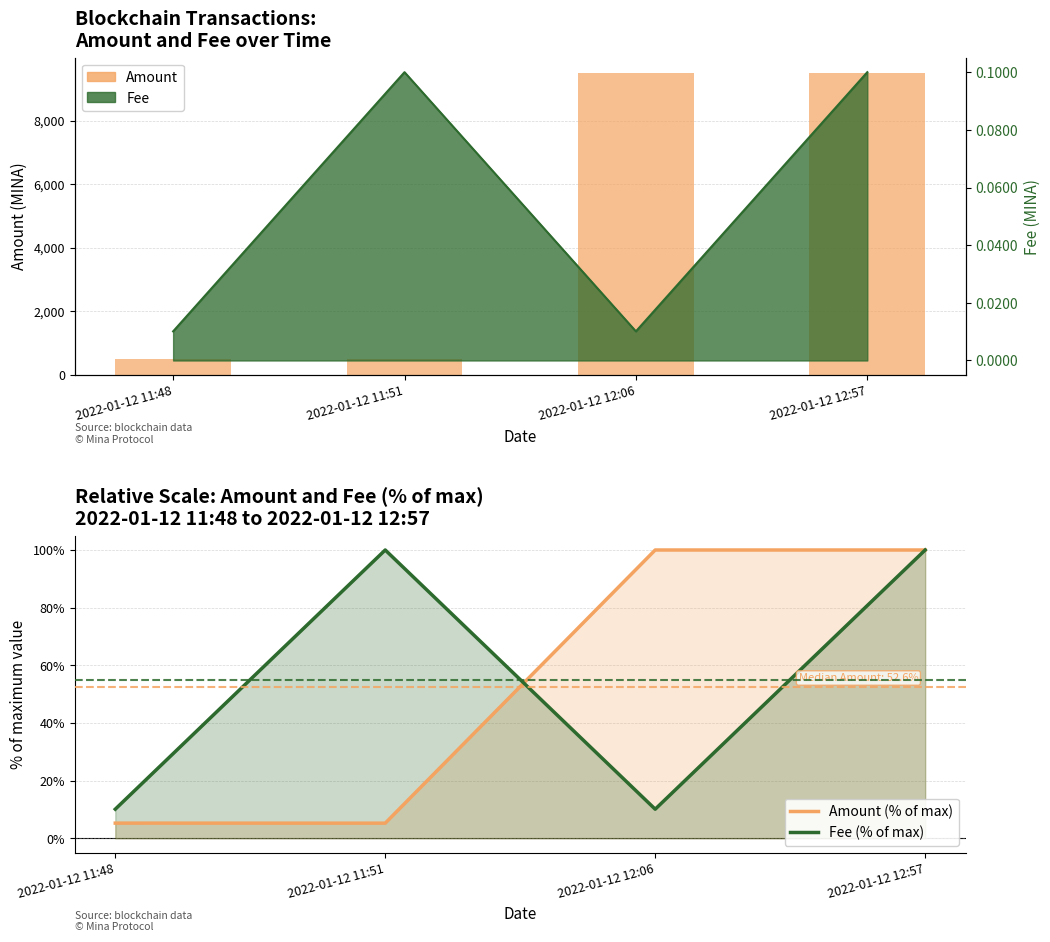

At 2022-01-12 12:57, list the series in order from smallest to largest.

Amount (% of max), Fee (% of max), Amount